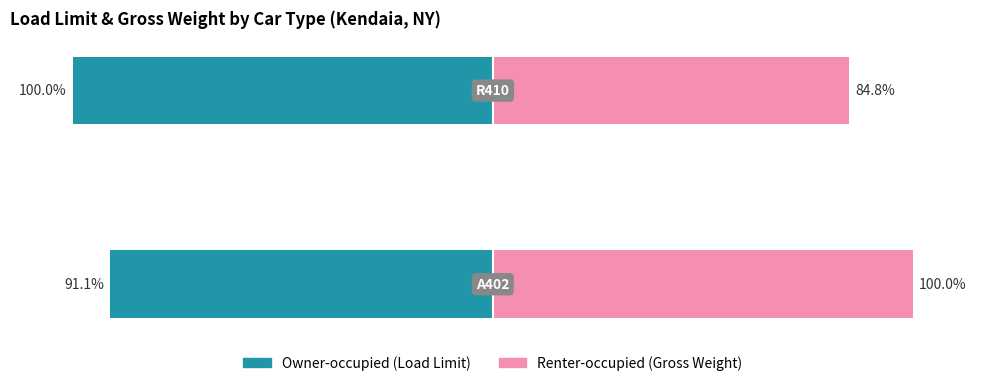

Rank the categories by Owner-occupied value from lowest to highest.

1, 0